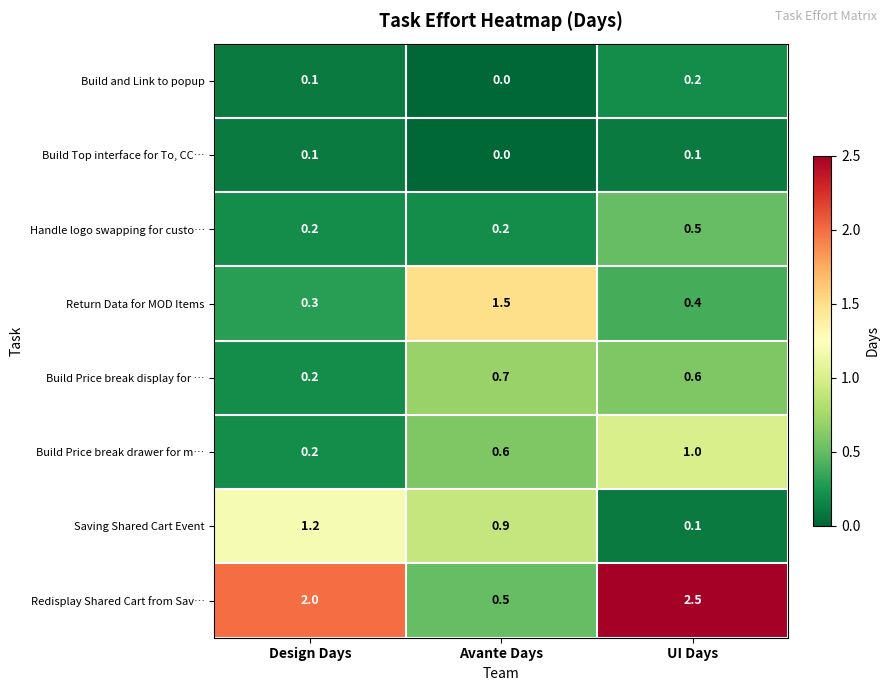

Which series has the largest total across all categories?

Redisplay Shared Cart from Sav…